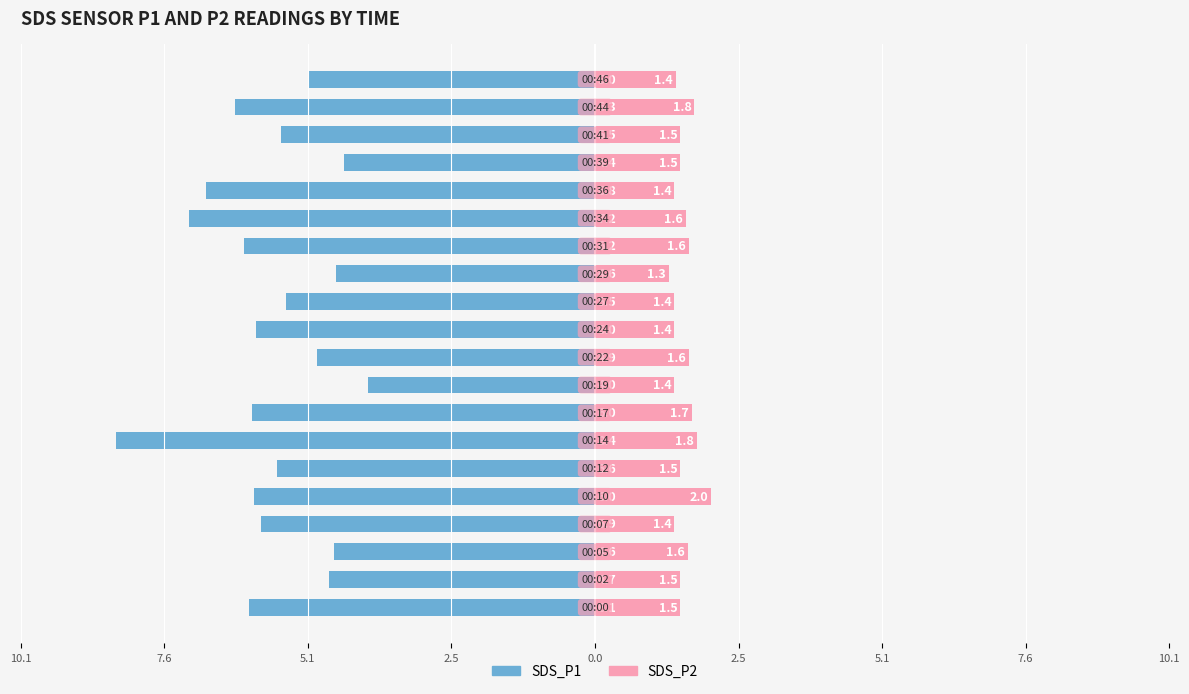

The SDS_P2 series shows 0.4 at 7.6. True or false?

False